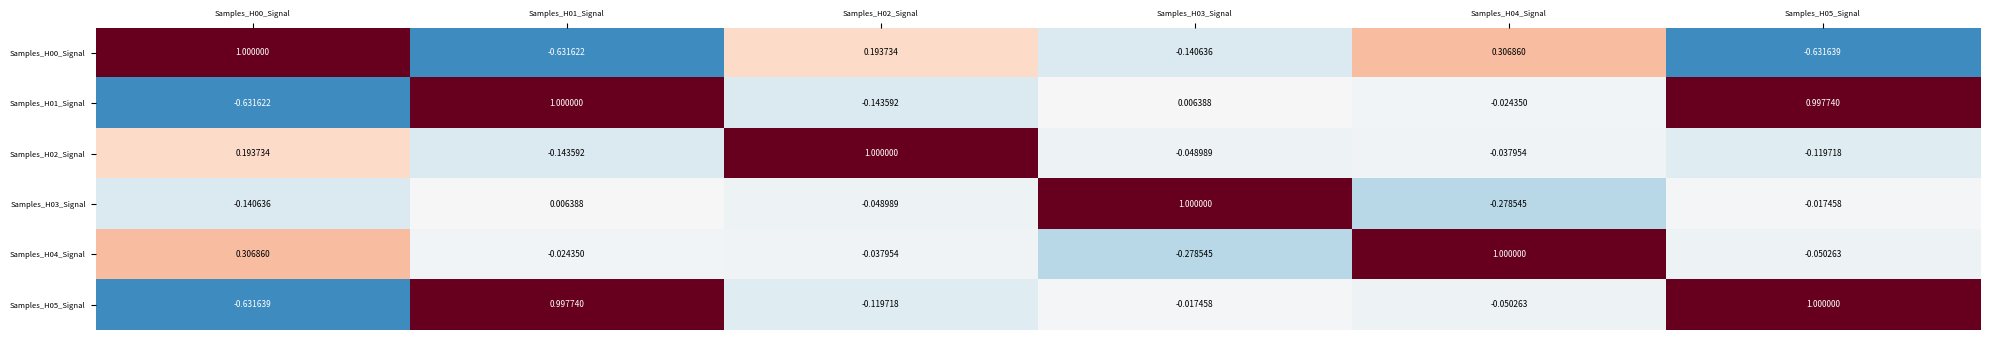

What is the spread (max minus min) of values at Samples_H00_Signal?

1.6